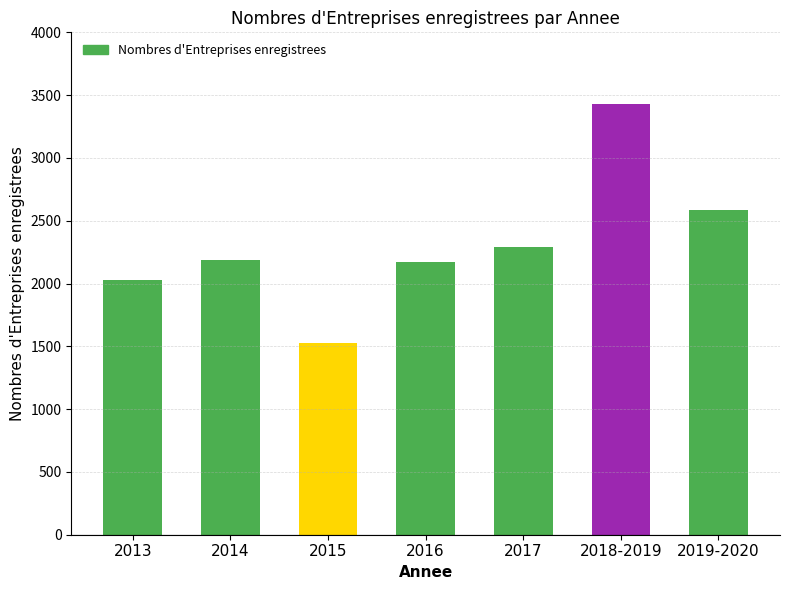

What is the sum of all values?

16221